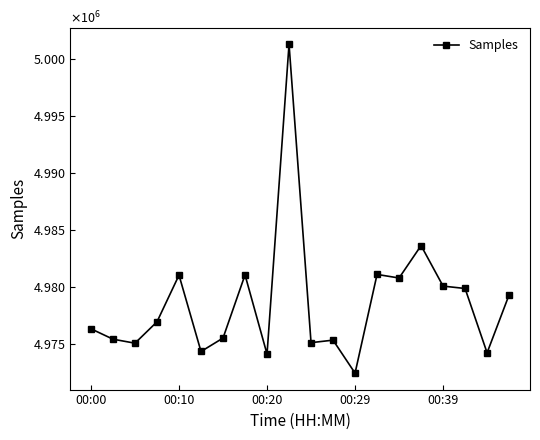

Does the chart have visible grid lines?

No